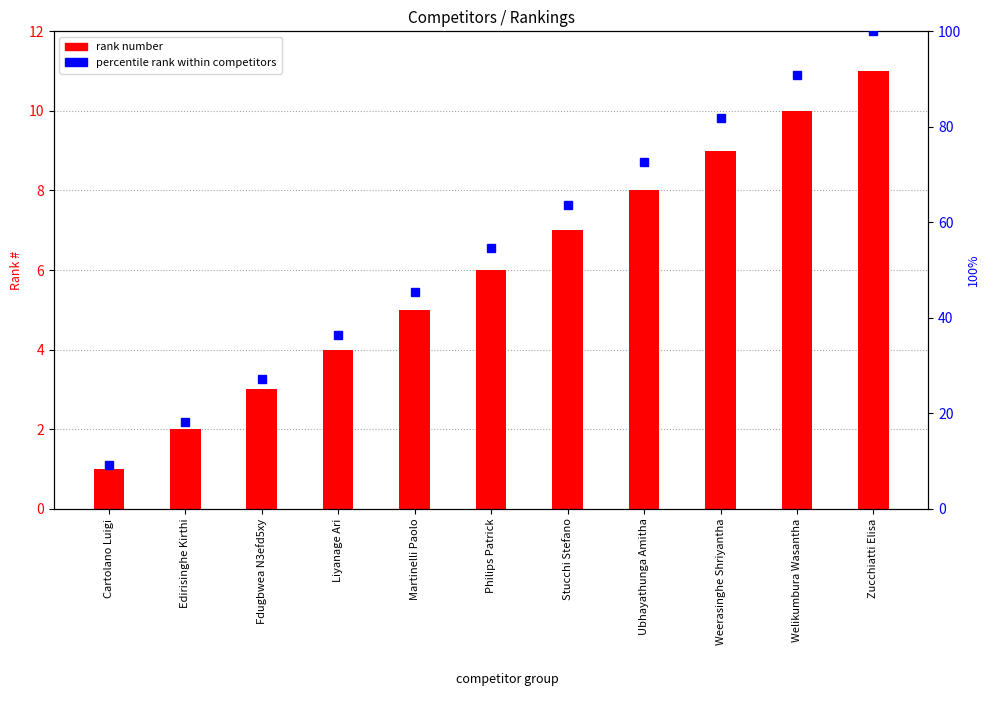

Which series has the largest range (max minus min)?

percentile rank within competitors